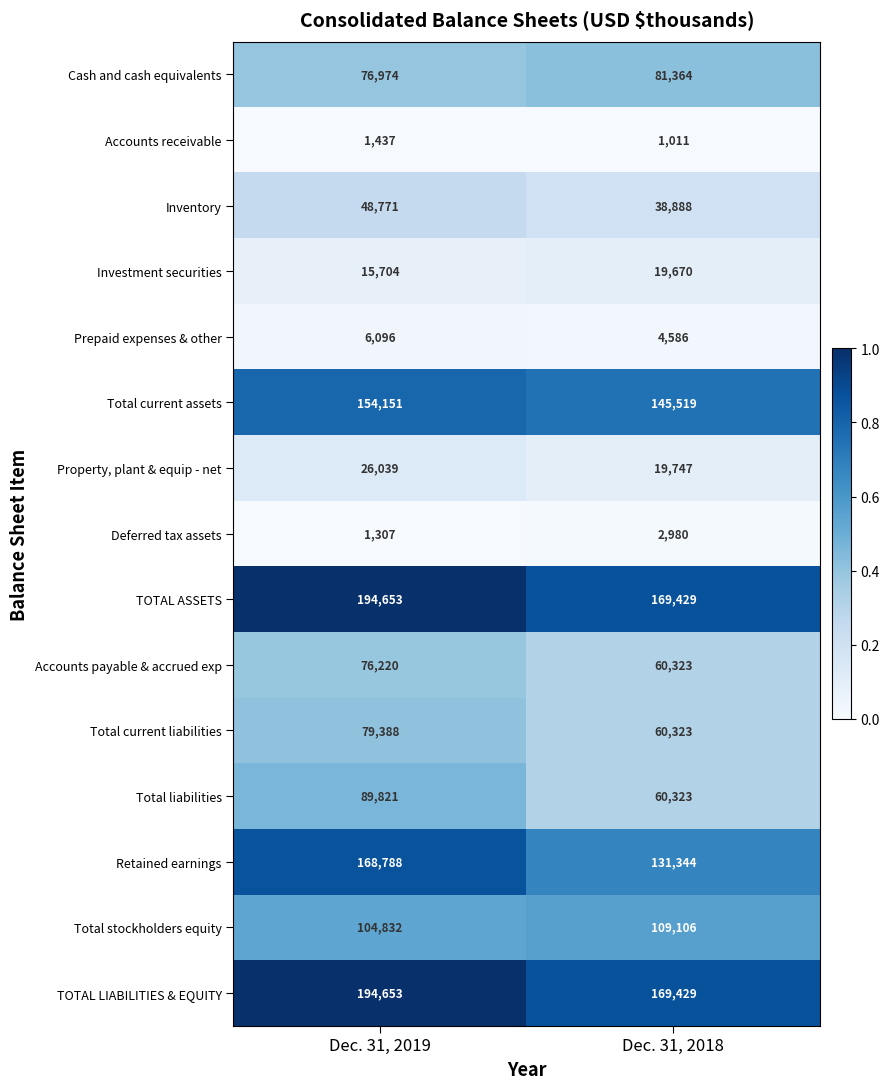

Is the value of TOTAL LIABILITIES & EQUITY at Dec. 31, 2018 greater than the value of Total stockholders equity at Dec. 31, 2018?

Yes